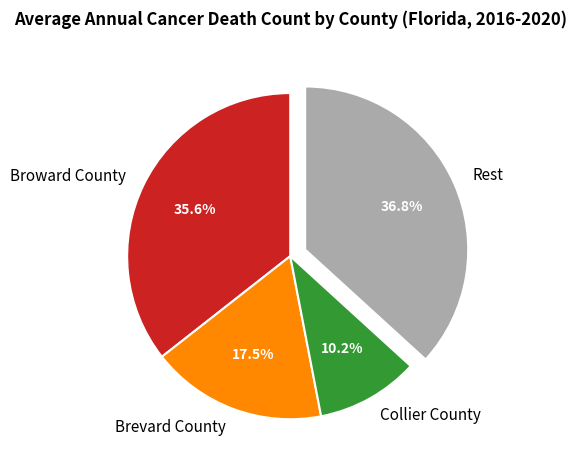

Between Broward County and Brevard County, which is larger?

Broward County